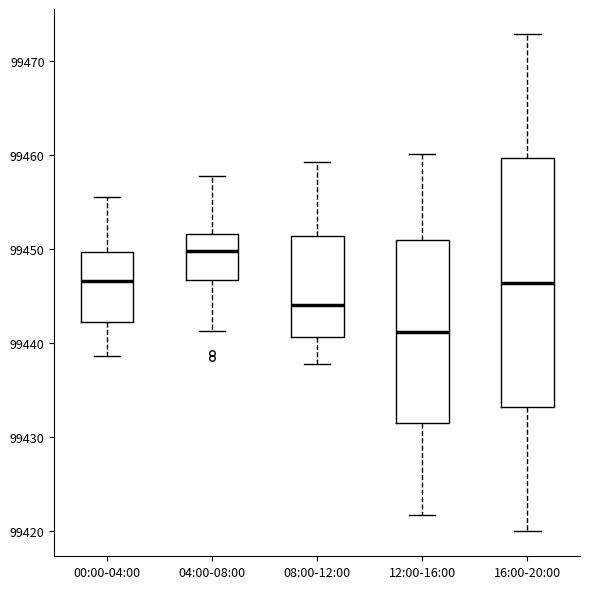

Reading left to right, read every box against the y-axis: the position of its median line, the range the box covers, and the ends of its whiskers. The values are not printed on the chart, so give them approximately, as read against the axis.

00:00-04:00: median 99447, box 99442 to 99450, whiskers 99439 to 99456
04:00-08:00: median 99450, box 99447 to 99452, whiskers 99441 to 99458
08:00-12:00: median 99444, box 99441 to 99451, whiskers 99438 to 99459
12:00-16:00: median 99441, box 99431 to 99451, whiskers 99422 to 99460
16:00-20:00: median 99446, box 99433 to 99460, whiskers 99420 to 99473